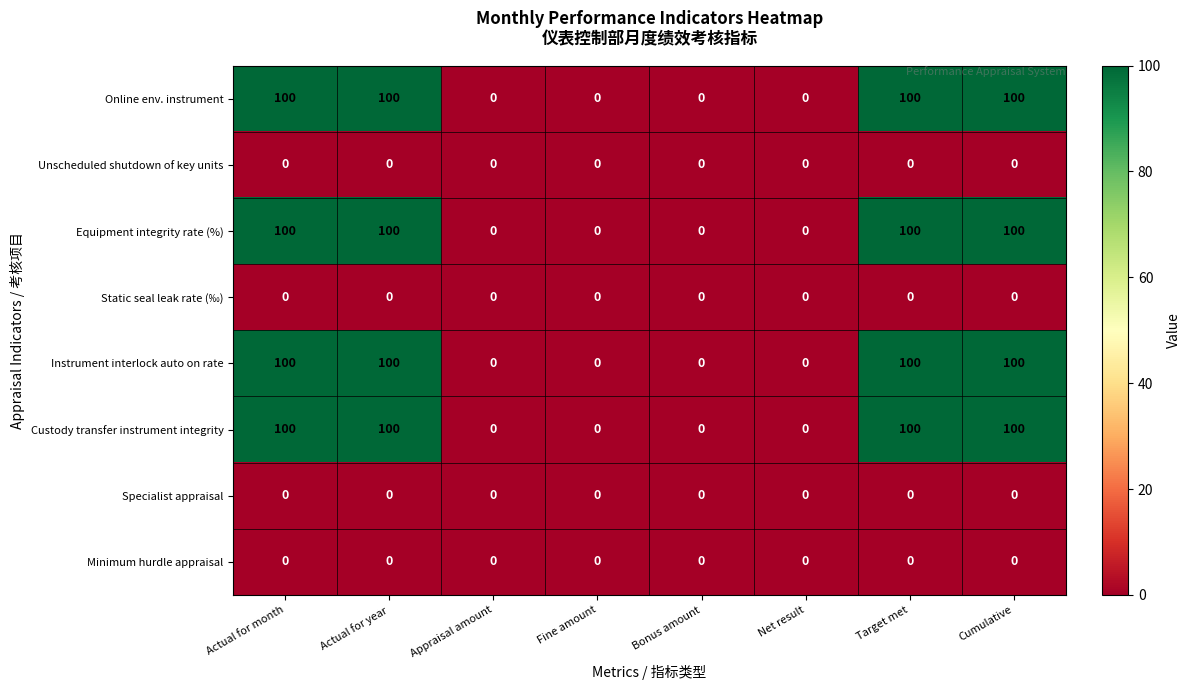

True or false: Specialist appraisal has a value of 0 at Cumulative.

True